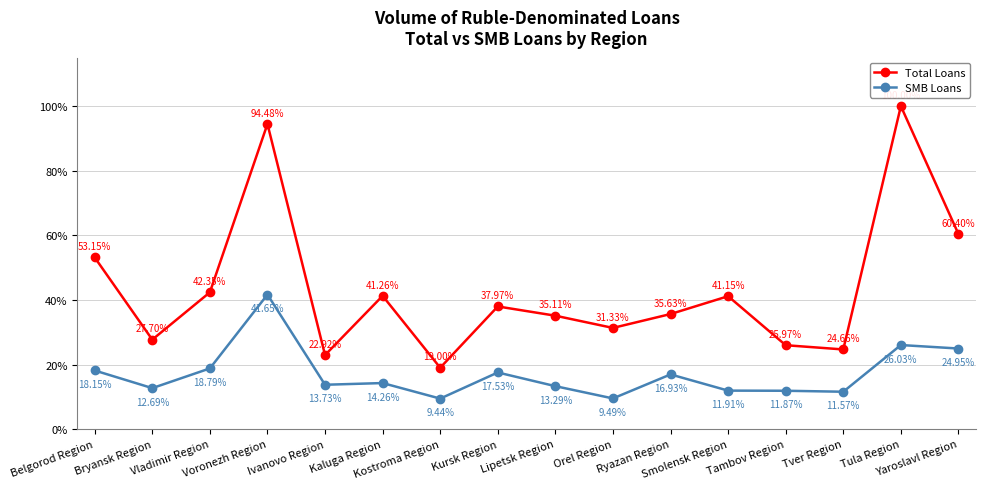

Where is the first local maximum for Total Loans?

Voronezh Region